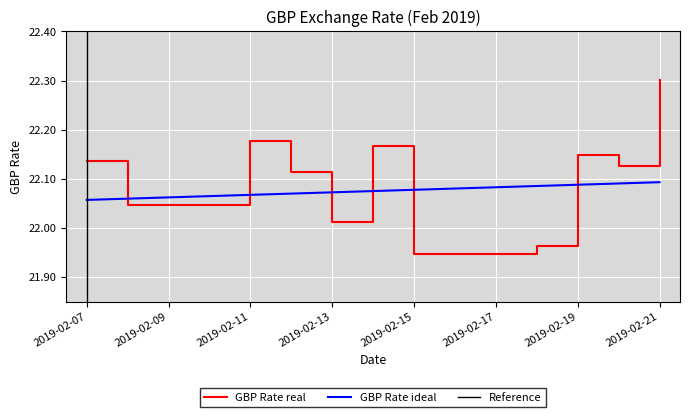

List the labels in order of value, smallest first.

2019-02-15, 2019-02-16, 2019-02-17, 2019-02-18, 2019-02-13, 2019-02-08, 2019-02-09, 2019-02-10, 2019-02-12, 2019-02-20, 2019-02-07, 2019-02-19, 2019-02-14, 2019-02-11, 2019-02-21